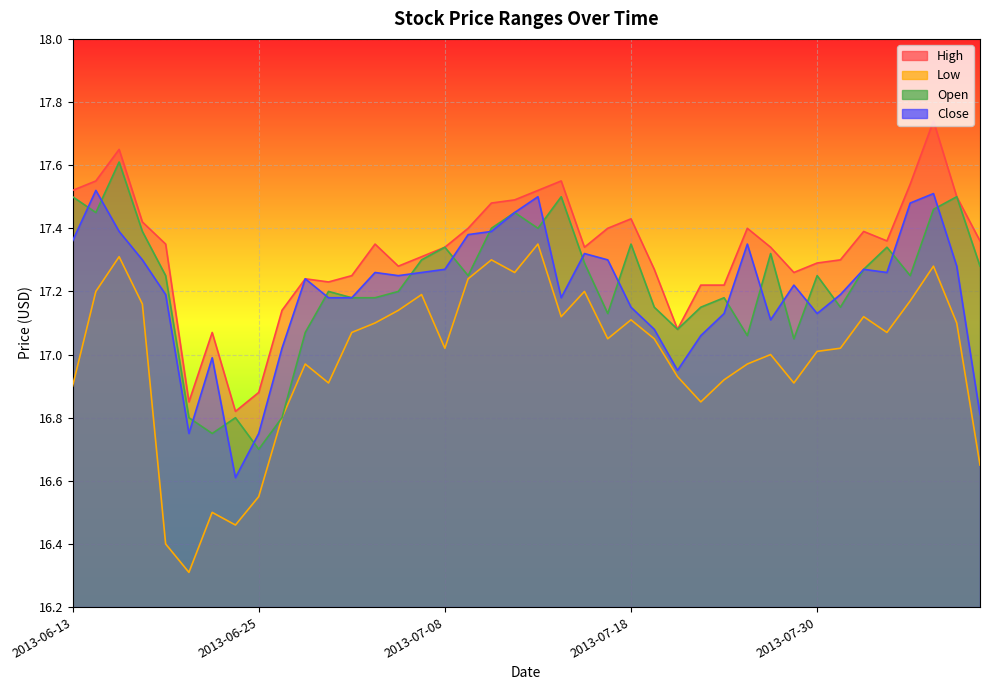

What is the sum of the Close values at 2013-08-02 and 2013-07-17?

34.6